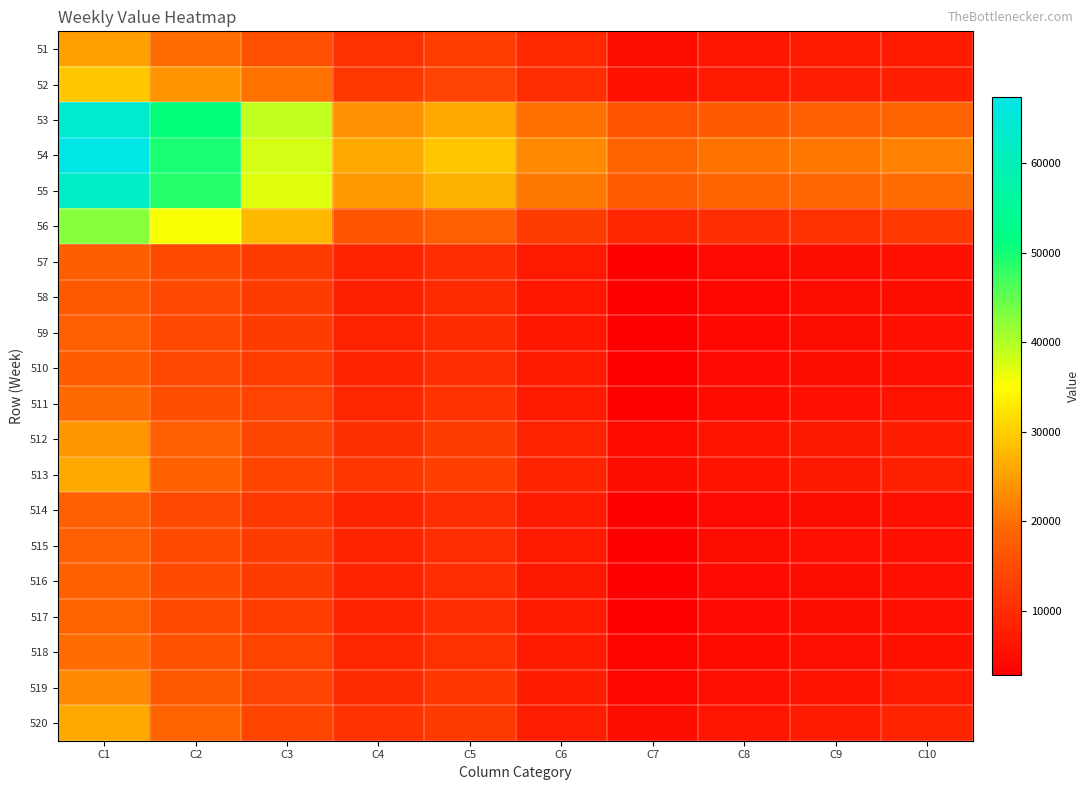

Reading right to left, extract all data points from this chart.

51: C10=7344	C9=7148	C8=6457	C7=5113	C6=9295	C5=12544	C4=10747	C3=15338	C2=19639	C1=25248
52: C10=7927	C9=7693	C8=6900	C7=5637	C6=10004	C5=13546	C4=11812	C3=20285	C2=23840	C1=29388
53: C10=18540	C9=17843	C8=17184	C7=16103	C6=20032	C5=26107	C4=23586	C3=39093	C2=50881	C1=63506
54: C10=22007	C9=20845	C8=20261	C7=18797	C6=22717	C5=29151	C4=26083	C3=37820	C2=49659	C1=67385
55: C10=19754	C9=19027	C8=18402	C7=17272	C6=20939	C5=26981	C4=24475	C3=37054	C2=48836	C1=62926
56: C10=11561	C9=10732	C8=10179	C7=9194	C6=12374	C5=17903	C4=16325	C3=27866	C2=35506	C1=42582
57: C10=5258	C9=5011	C8=4378	C7=3096	C6=6892	C5=10060	C4=8400	C3=12395	C2=14913	C1=17806
58: C10=5177	C9=4863	C8=4186	C7=2813	C6=6656	C5=9681	C4=8012	C3=12295	C2=14523	C1=17016
59: C10=5215	C9=4939	C8=4265	C7=2925	C6=6719	C5=9849	C4=8253	C3=12320	C2=14270	C1=17911
510: C10=5263	C9=5079	C8=4393	C7=3098	C6=6988	C5=10241	C4=8561	C3=12565	C2=14164	C1=17604
511: C10=5747	C9=5473	C8=4727	C7=3270	C6=7334	C5=10975	C4=9190	C3=13439	C2=15252	C1=19434
512: C10=7587	C9=6825	C8=6176	C7=4595	C6=8345	C5=12256	C4=10628	C3=13971	C2=17993	C1=24064
513: C10=8032	C9=6824	C8=6003	C7=5109	C6=8456	C5=12839	C4=11471	C3=13854	C2=18271	C1=25976
514: C10=5406	C9=5128	C8=4573	C7=3126	C6=6979	C5=10122	C4=8446	C3=11675	C2=14458	C1=17972
515: C10=5312	C9=5255	C8=4897	C7=3116	C6=7001	C5=10068	C4=8435	C3=12216	C2=14569	C1=17892
516: C10=5308	C9=5119	C8=4505	C7=2992	C6=6785	C5=10114	C4=8476	C3=12299	C2=14897	C1=18305
517: C10=5431	C9=5086	C8=4362	C7=3142	C6=7020	C5=10118	C4=8408	C3=12712	C2=14732	C1=18525
518: C10=5704	C9=5337	C8=4674	C7=3320	C6=7263	C5=10740	C4=8919	C3=13765	C2=15730	C1=19813
519: C10=6971	C9=6086	C8=5379	C7=4092	C6=7591	C5=11418	C4=9802	C3=13496	C2=16978	C1=22673
520: C10=8561	C9=7141	C8=6227	C7=4990	C6=7967	C5=12144	C4=10764	C3=13697	C2=18507	C1=26035